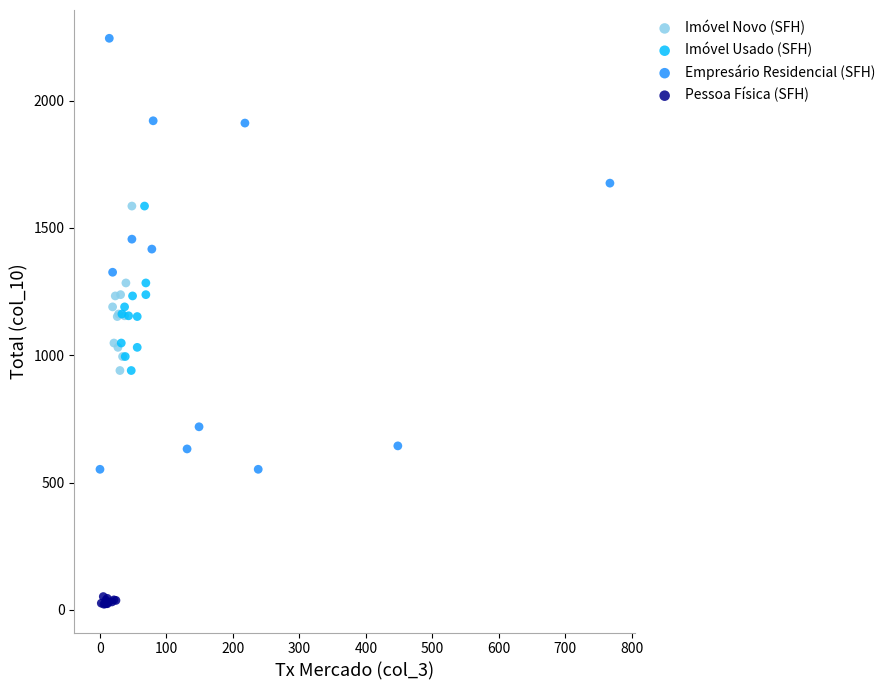

Which series reaches the minimum Y coordinate?

Pessoa Física (SFH)